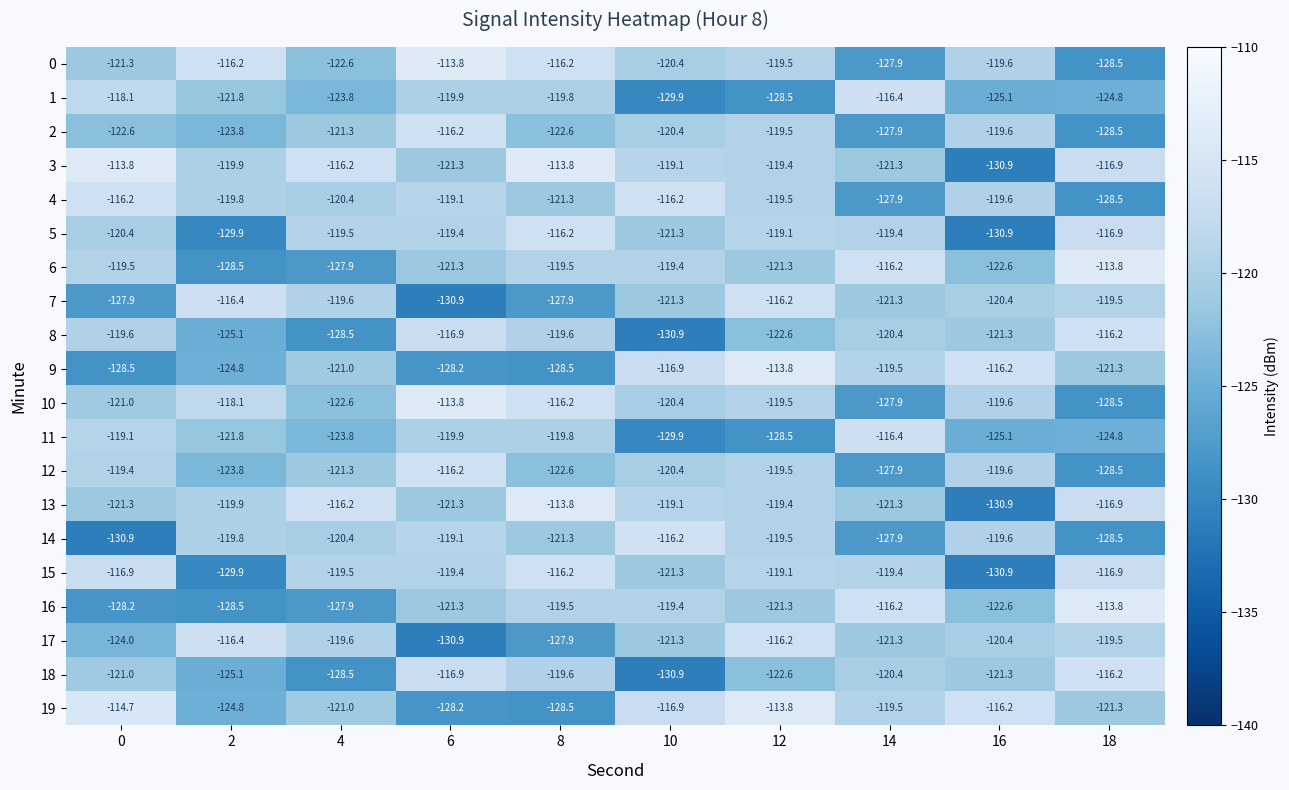

List the labels in order of 19 value, smallest first.

8, 6, 2, 18, 4, 14, 10, 16, 0, 12